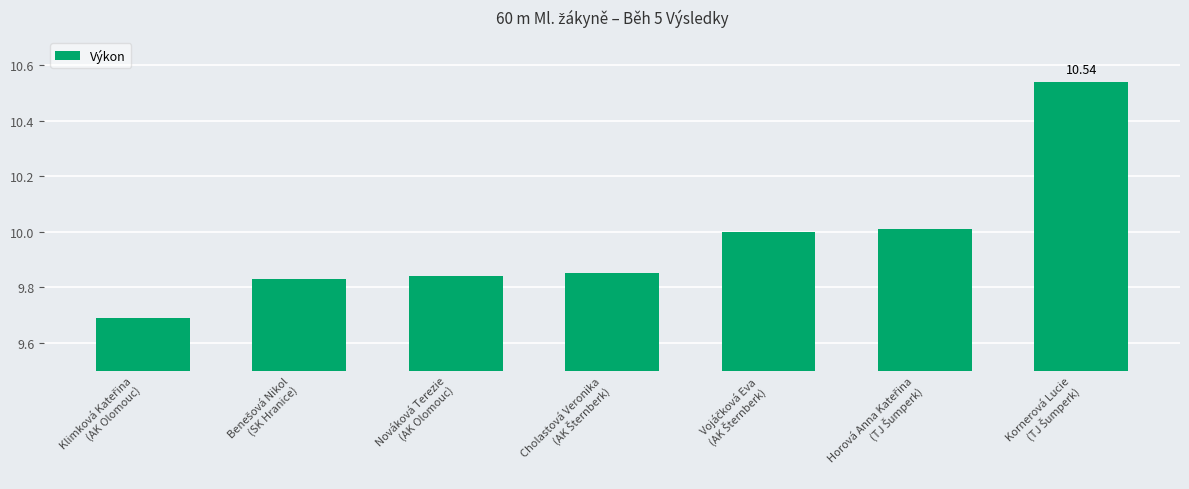

How many data points does each series have?

7